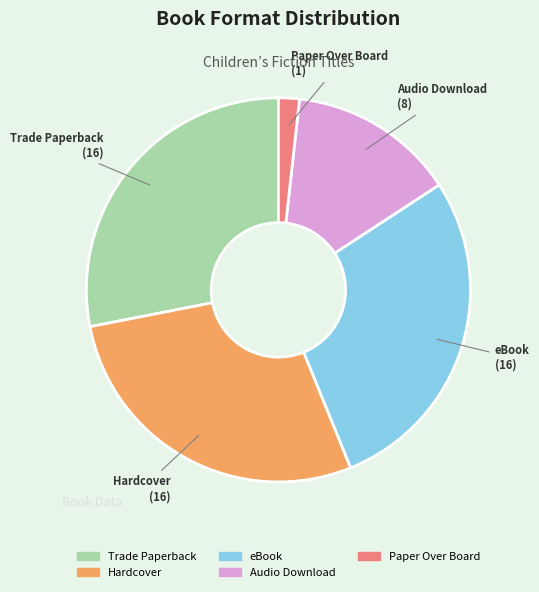

Is the sum of Audio Download and Paper Over Board greater than half?

No